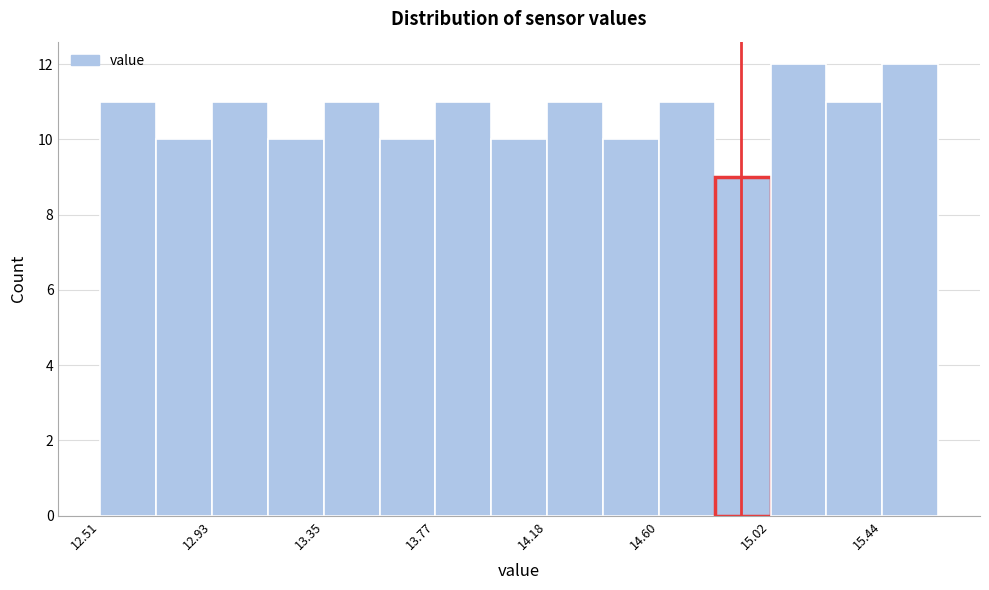

Reading left to right, list every bar in this chart as the range it spans on the x-axis followed by its height. Neither the bar edges nor the heights are printed on the chart, so give them approximately, as read against the axes.

12.50 to 12.70: 11
12.70 to 12.95: 10
12.95 to 13.15: 11
13.15 to 13.35: 10
13.35 to 13.55: 11
13.55 to 13.75: 10
13.75 to 14.00: 11
14.00 to 14.20: 10
14.20 to 14.40: 11
14.40 to 14.60: 10
14.60 to 14.80: 11
14.80 to 15.00: 9
15.00 to 15.25: 12
15.25 to 15.45: 11
15.45 to 15.65: 12